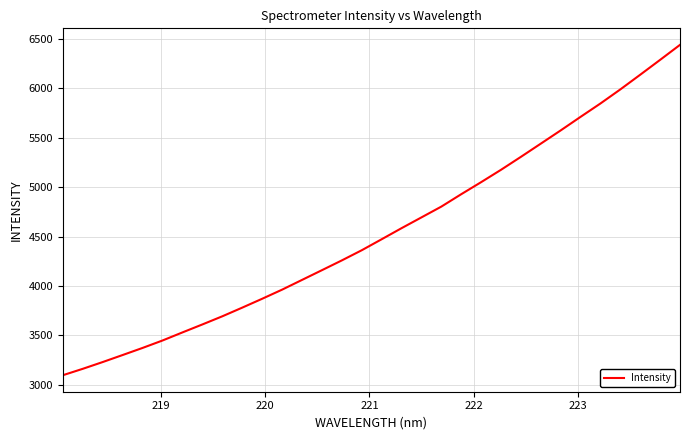

What is the greatest value displayed?

6436.2